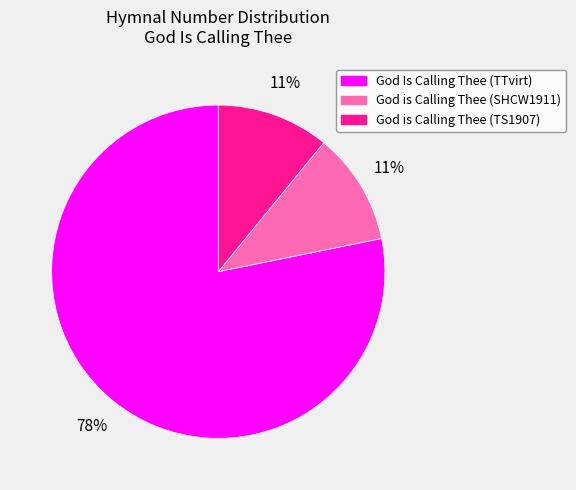

To the nearest percent, what is the combined percentage of God is Calling Thee (SHCW1911) and God Is Calling Thee (TTvirt)?

89%